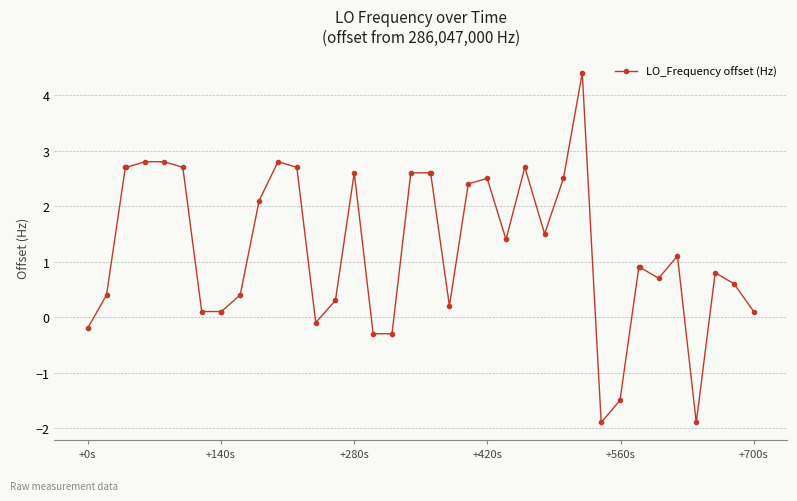

What is the smallest value displayed?

-1.9